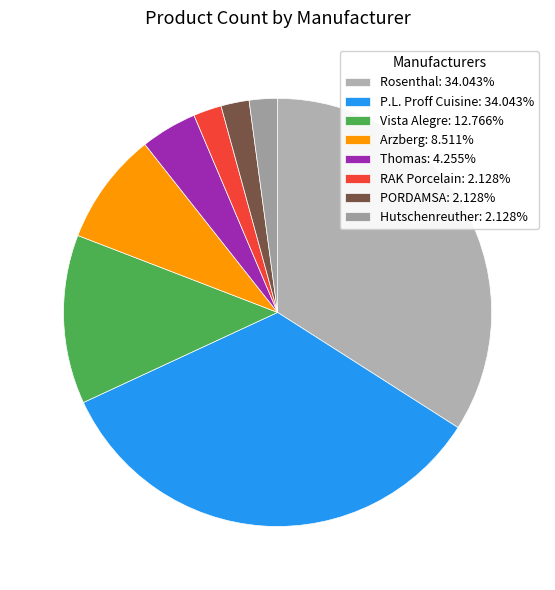

What percentage is the Hutschenreuther slice, to the nearest percent?

2%